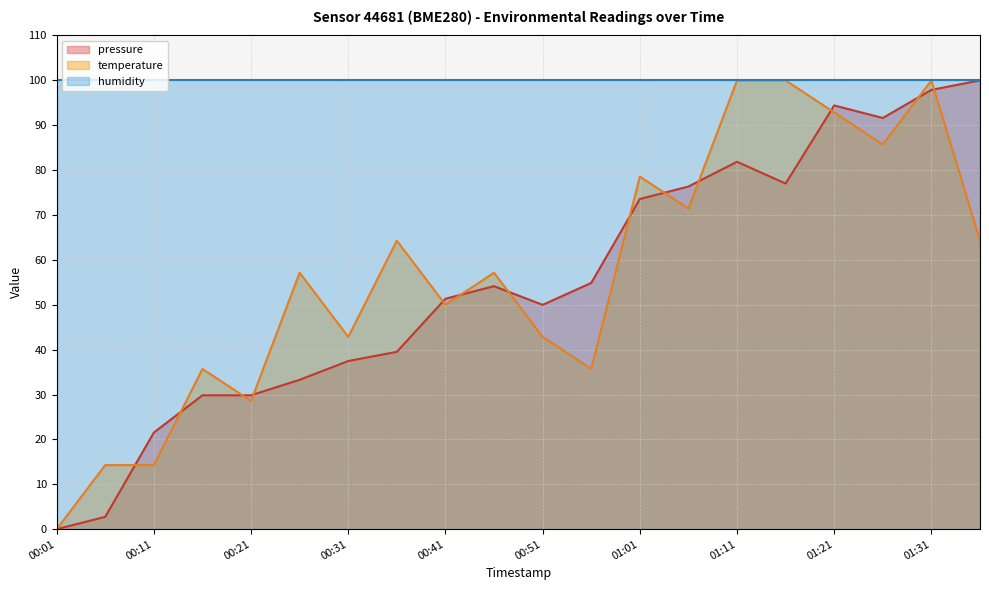

Where do temperature and pressure first cross each other?

00:06 and 00:11